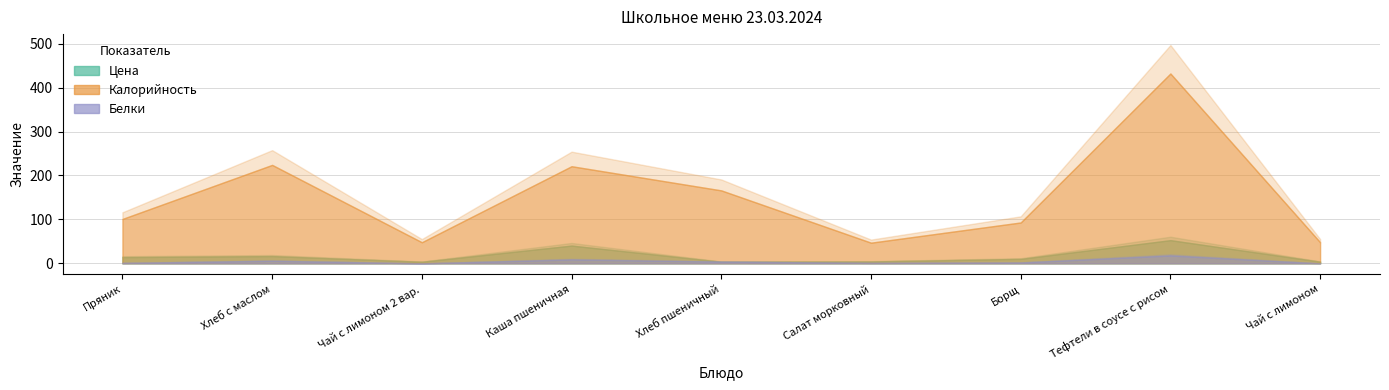

In Цена, how many points are higher than both neighbors (excluding endpoints)?

3